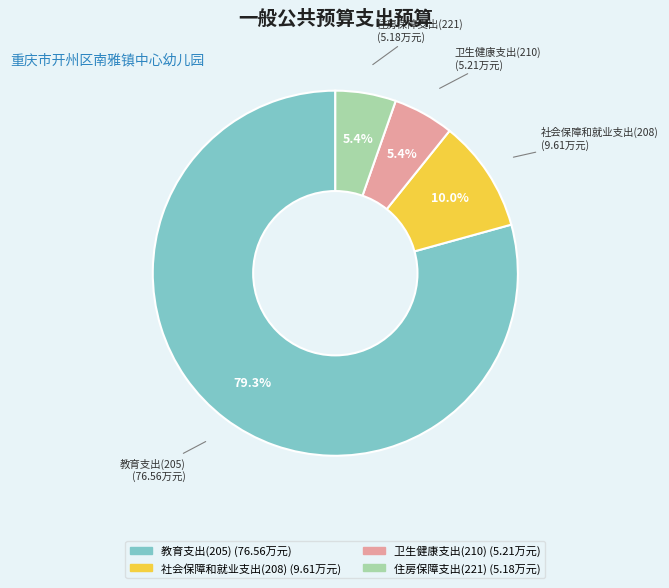

Is there a majority slice in this chart?

Yes